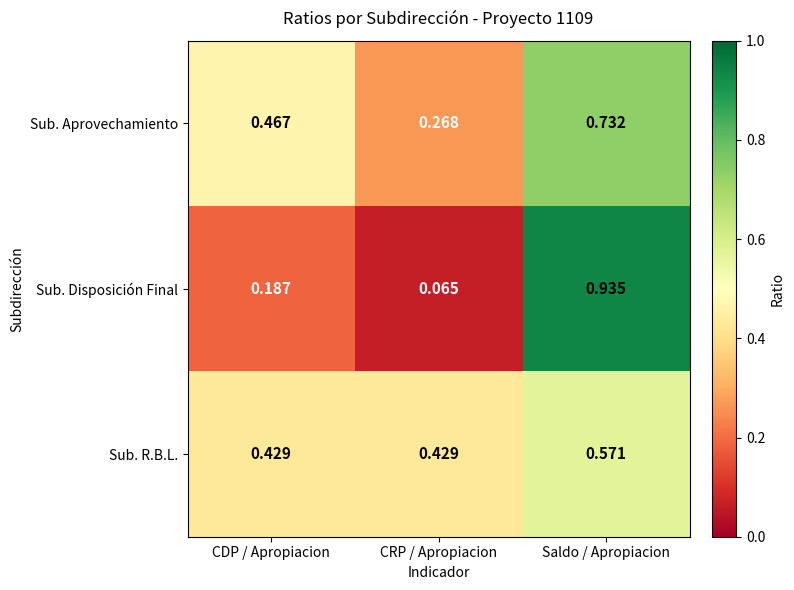

At which label is Sub. Aprovechamiento closest to 0?

CRP / Apropiacion